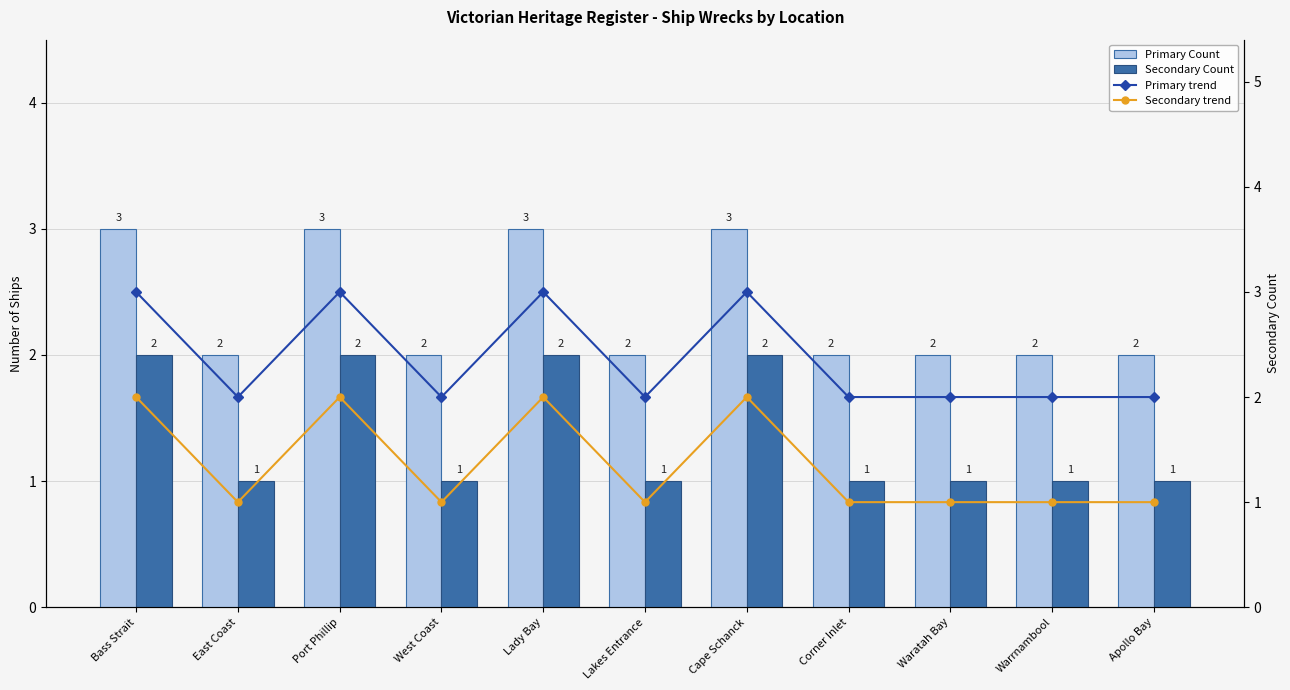

What is the minimum value for Secondary trend?

1